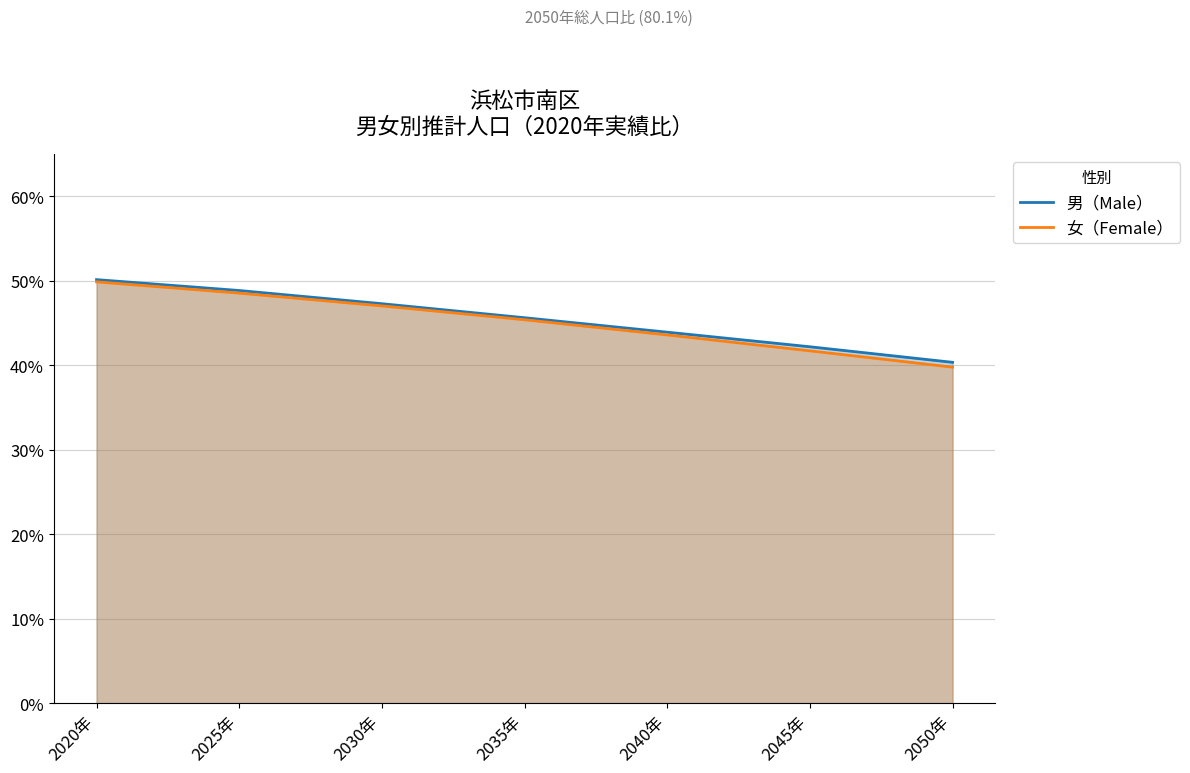

What is the difference between the maximum and second lowest values in the 女（Female） series?

8.2